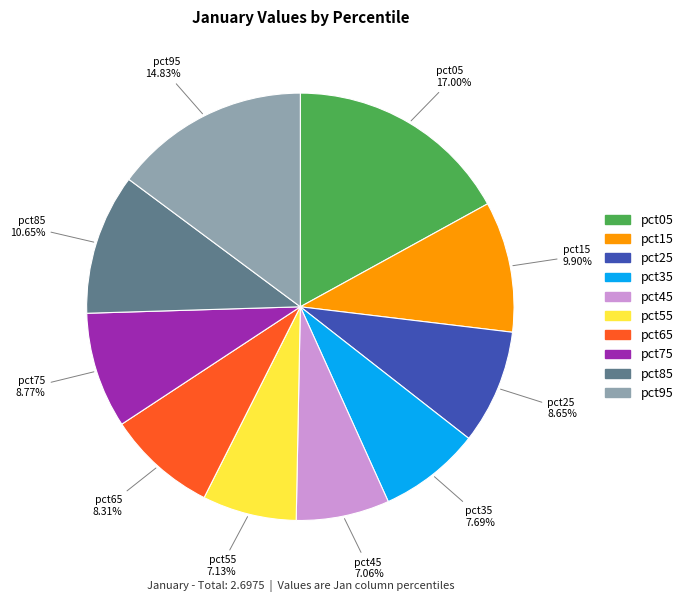

Which has a higher value, pct05 or pct35?

pct05